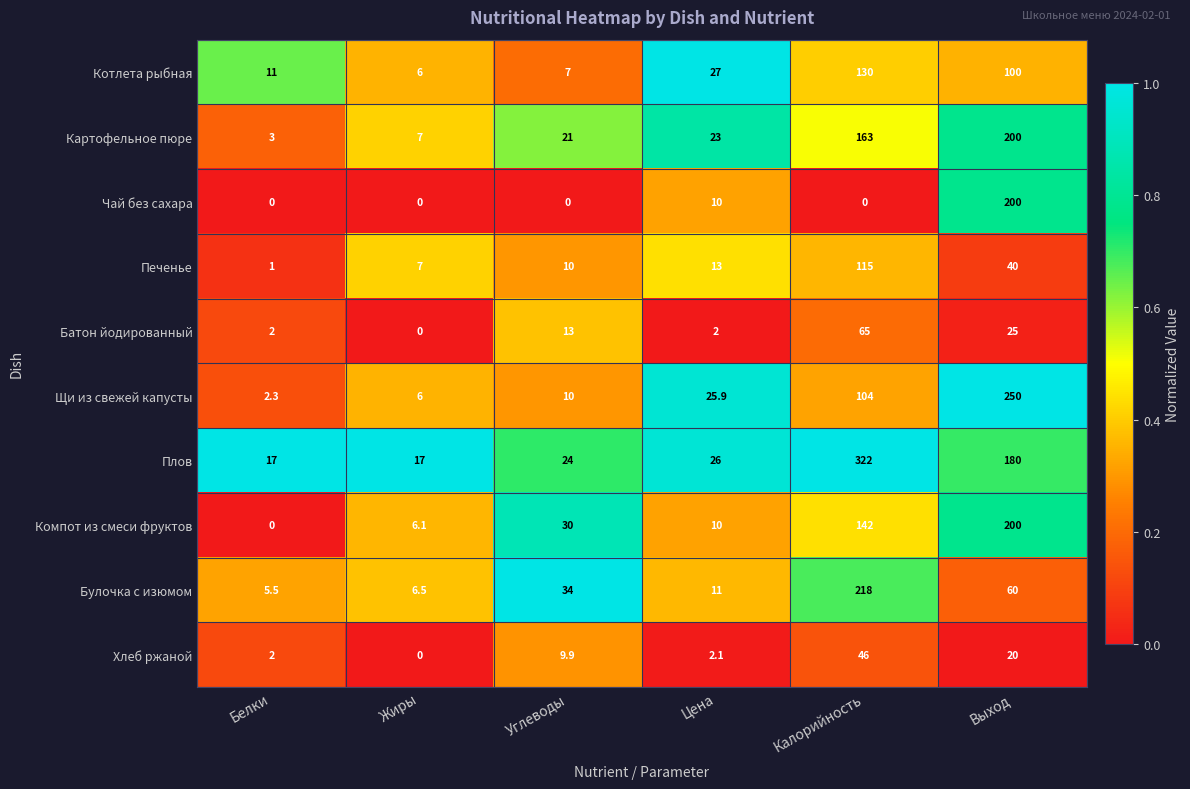

Which label corresponds to the largest value in the chart?

Калорийность